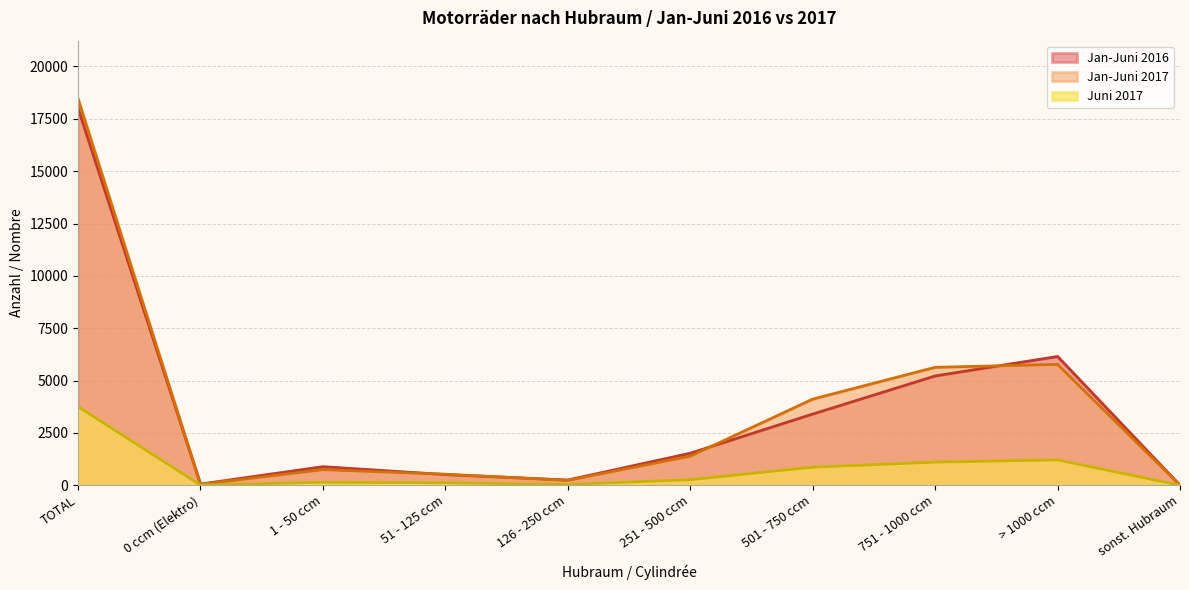

How many intersections are there between Jan-Juni 2016 and Jan-Juni 2017?

6